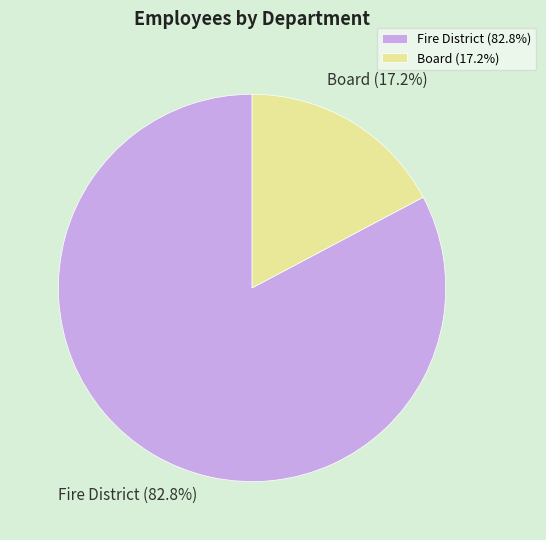

To the nearest percent, what percentage of the pie is Board?

17%